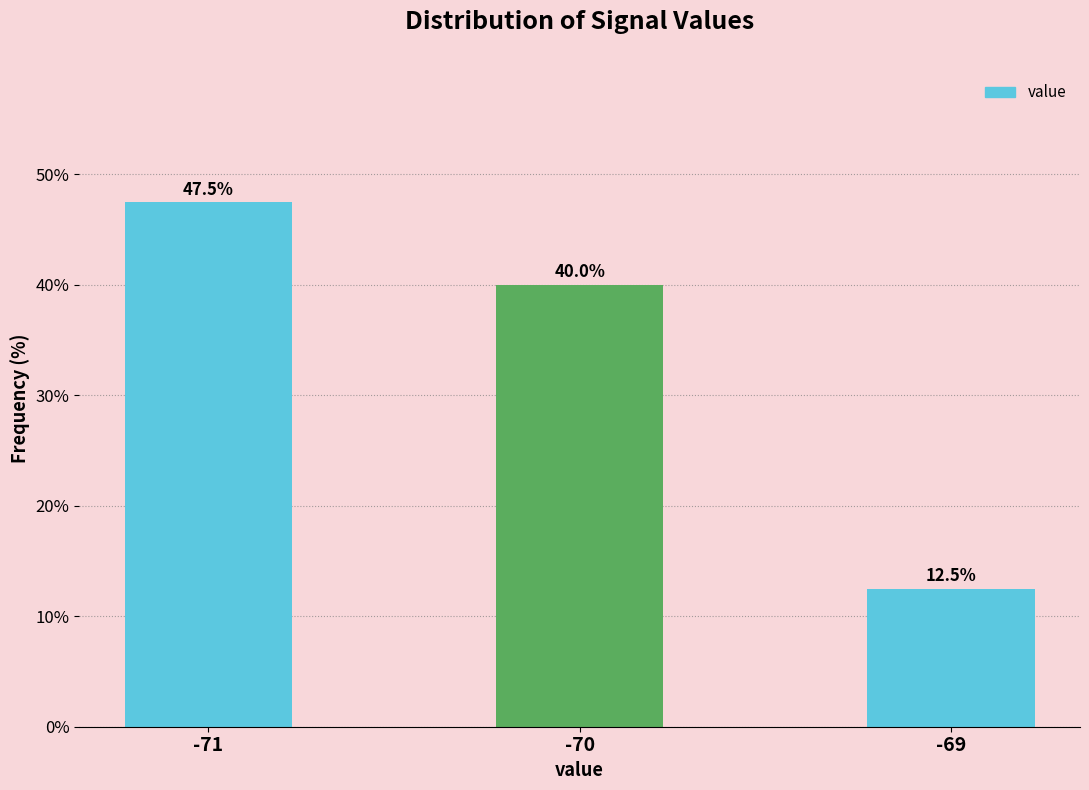

Reading right to left, list all the values displayed in this chart.

-69=12.5	-70=40.0	-71=47.5